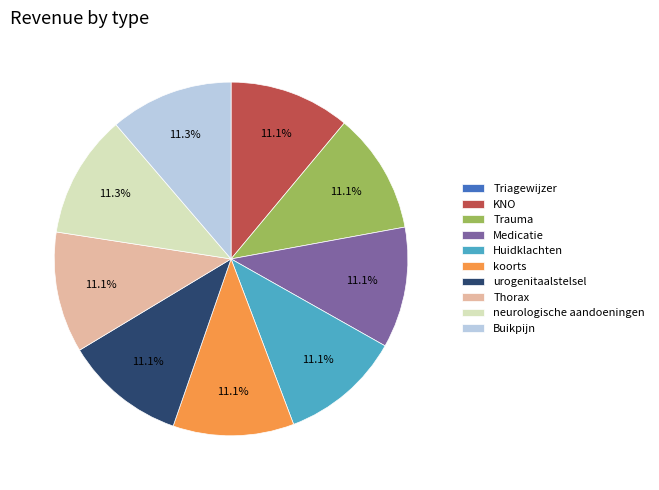

What is the ratio of the value at Medicatie to the value at neurologische aandoeningen?

1.0